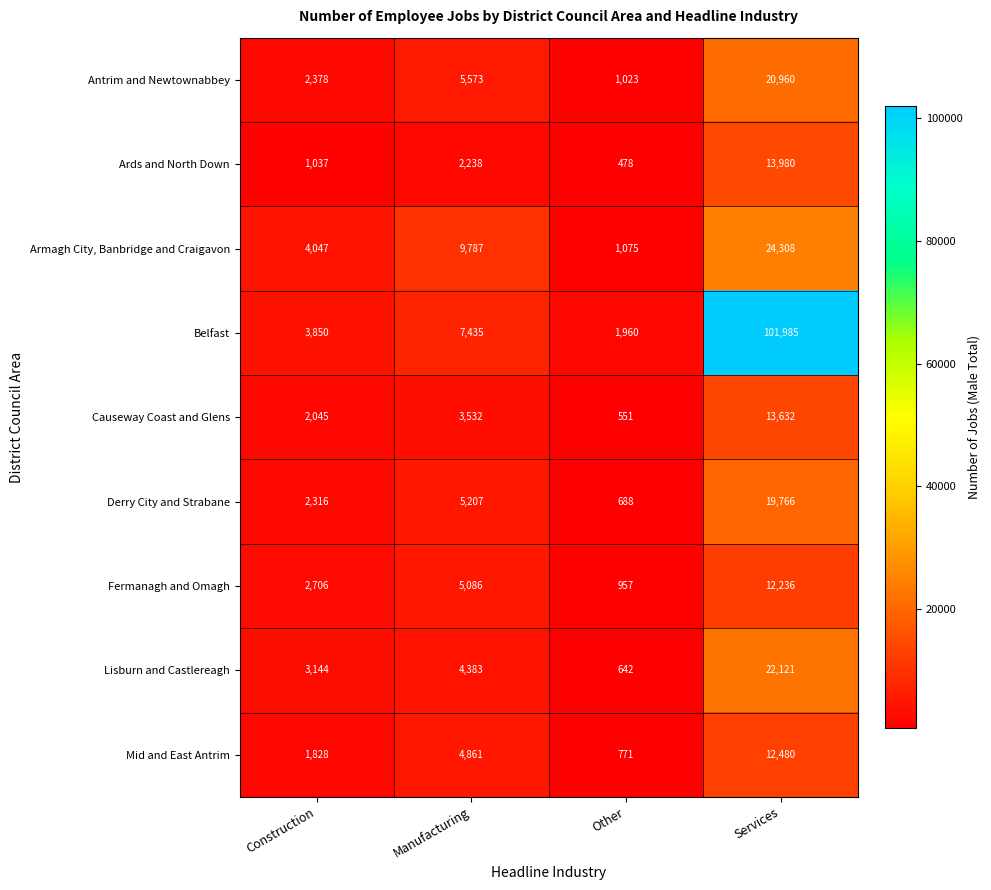

How many Causeway Coast and Glens values are between 2045 and 13632?

3